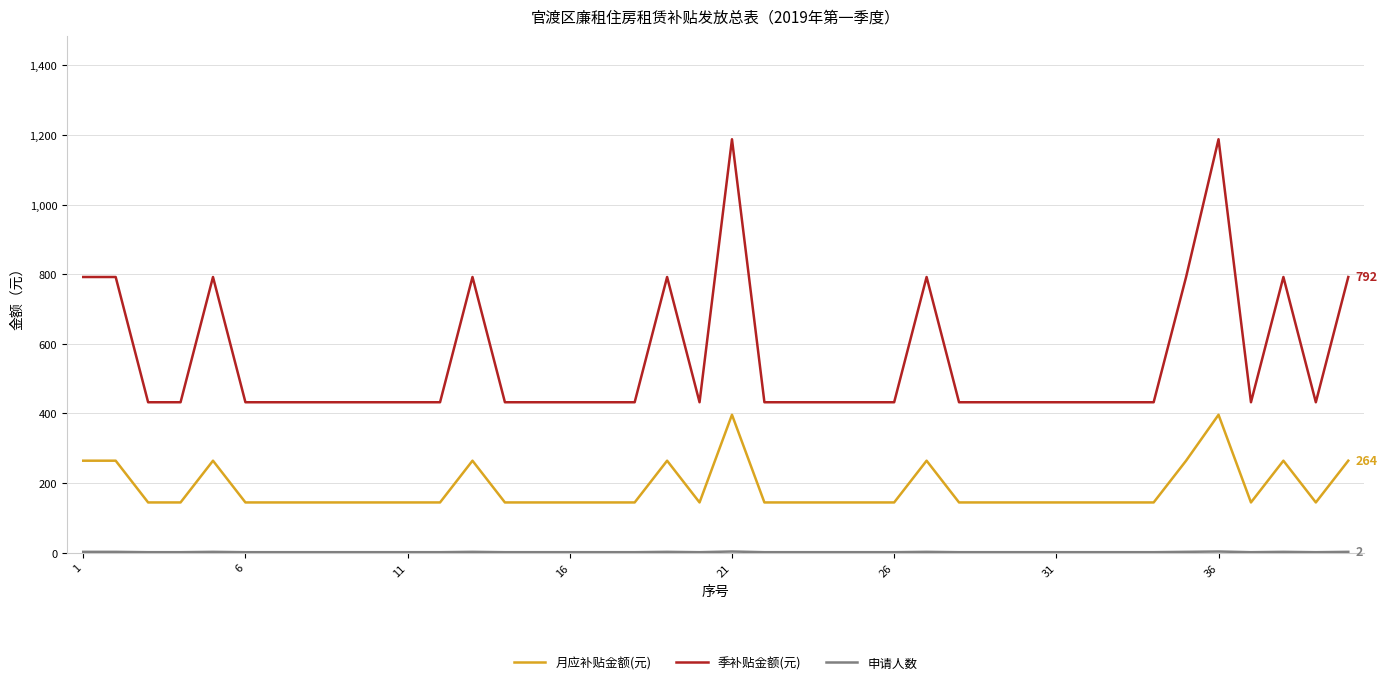

Which series has the largest range (max minus min)?

季补贴金额(元)